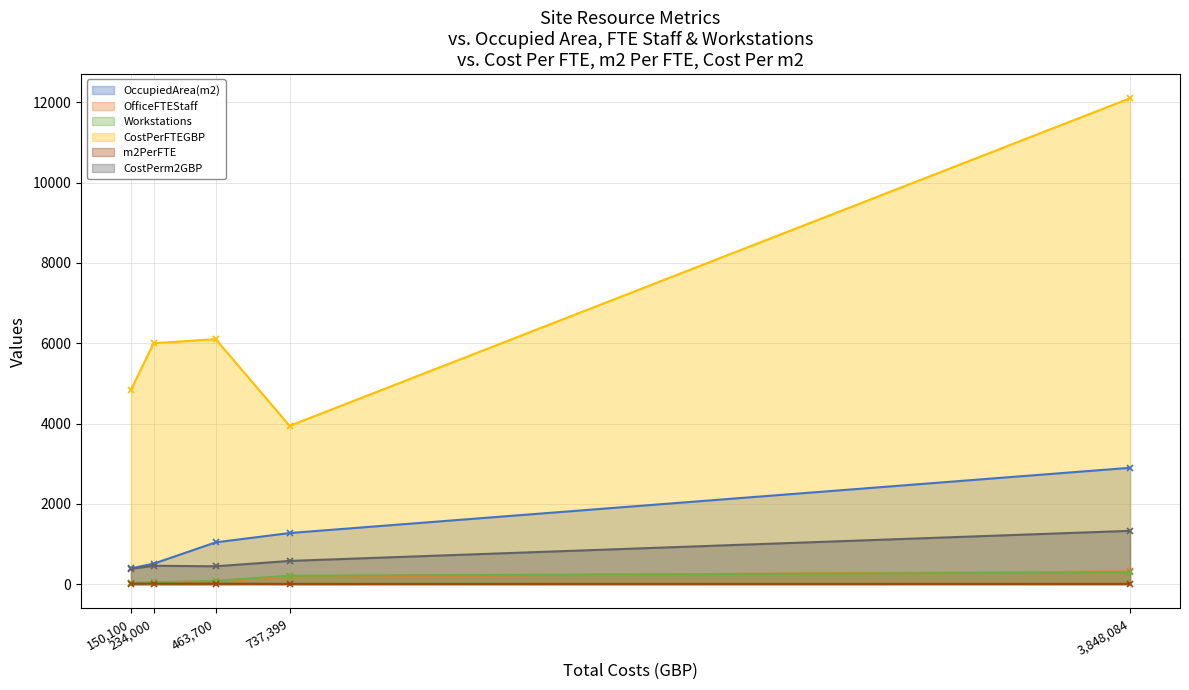

At how many categories does at least one series exceed 9726?

1